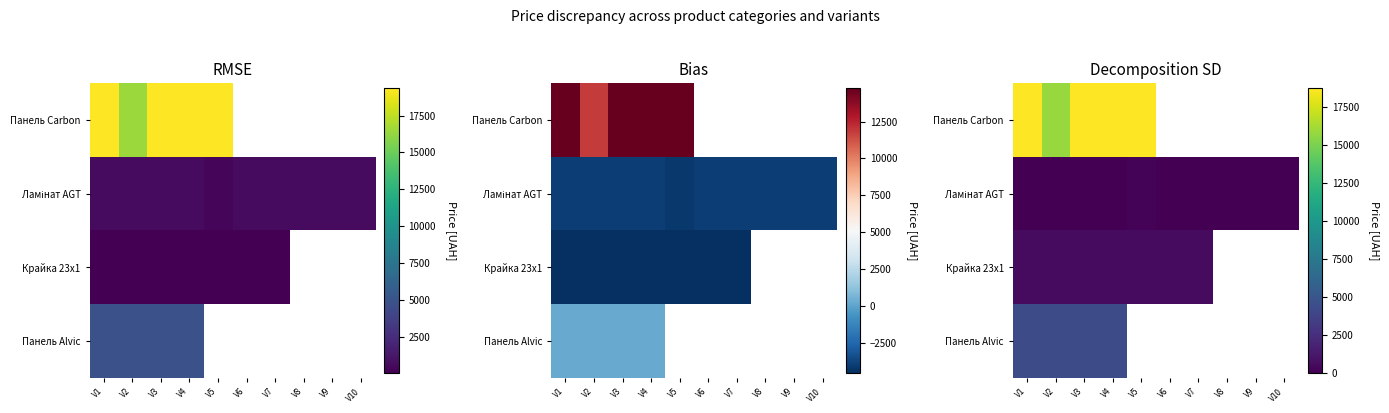

At how many categories does at least one series exceed 13629?

5